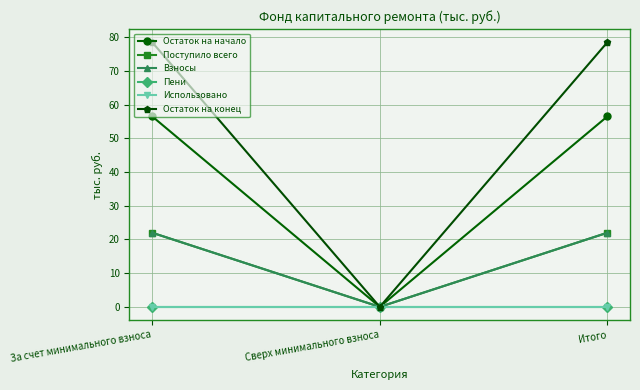

How many lines are shown in the chart?

6